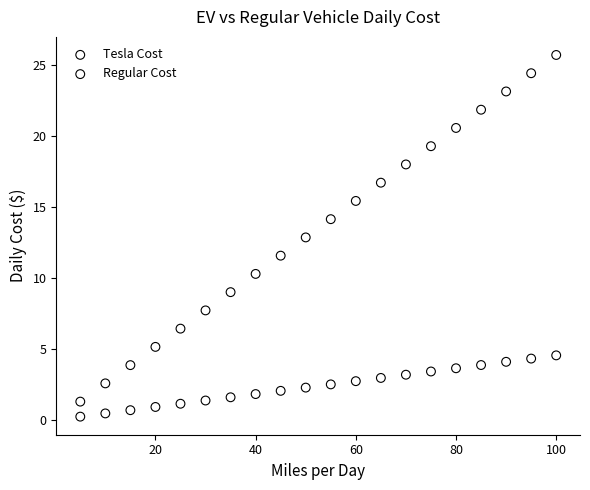

What are all the series names shown in the legend?

Tesla Cost, Regular Cost